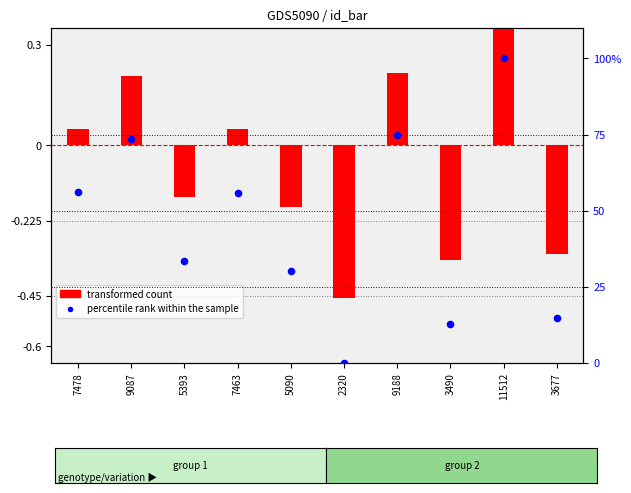

Between 3677 and 5393, which is larger?

5393